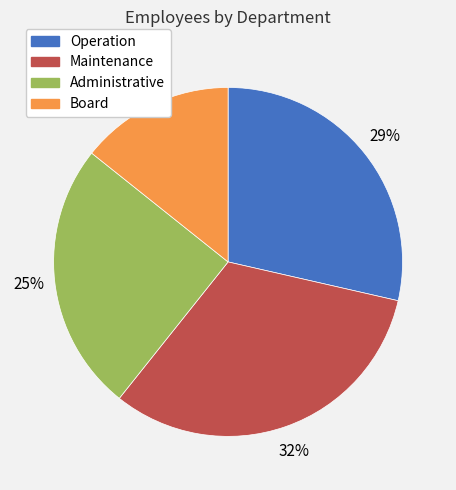

To the nearest percent, what portion does Board represent?

14%